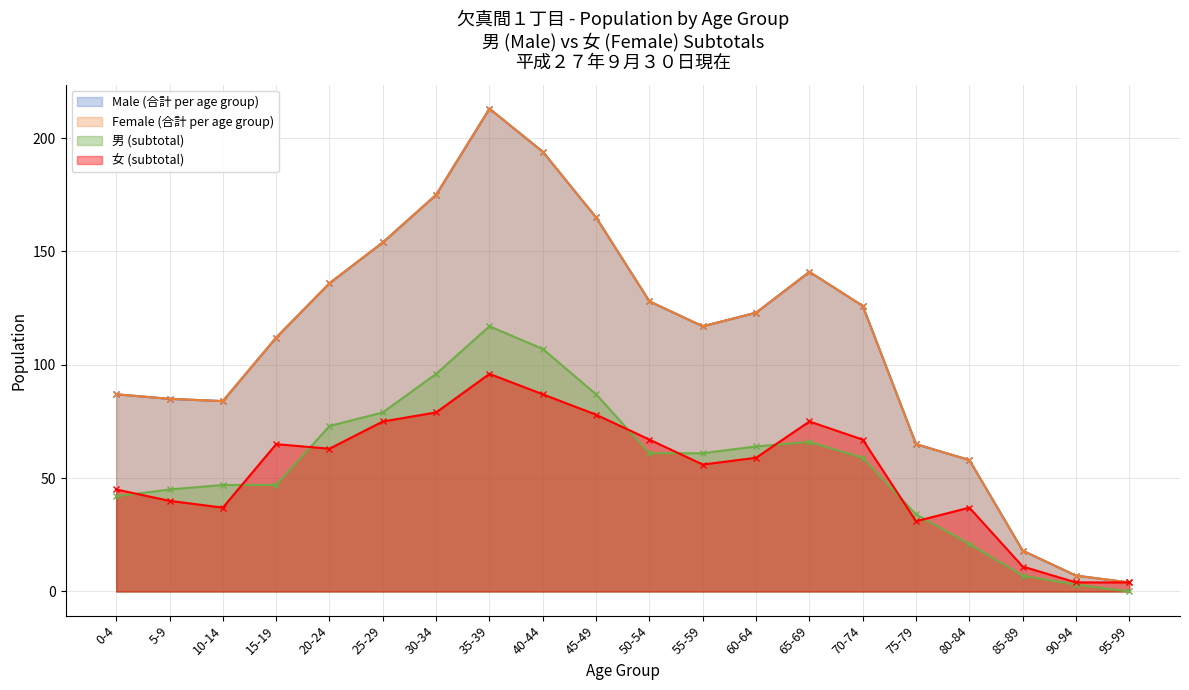

At which category does the chart reach its minimum across all series?

95-99